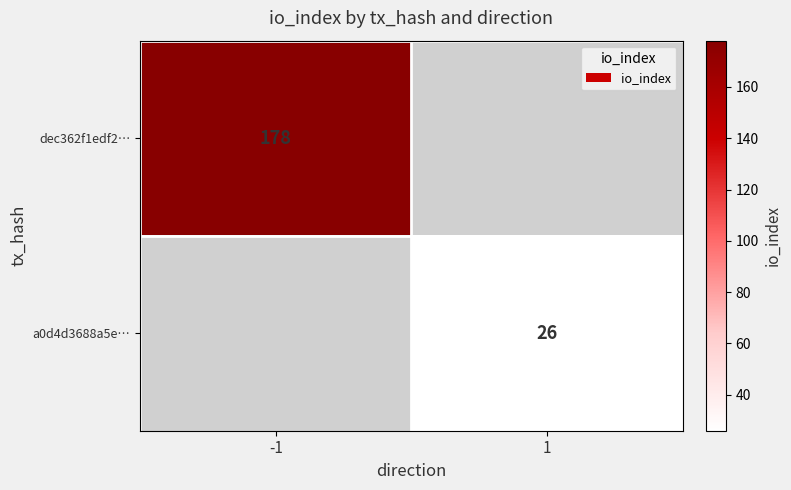

True or false: a0d4d3688a5e… has a value of 26 at 1.

True